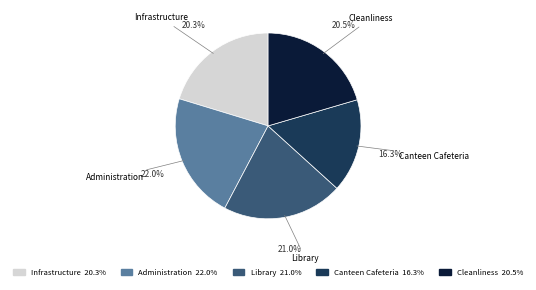

Is Canteen Cafeteria the majority of the pie?

No